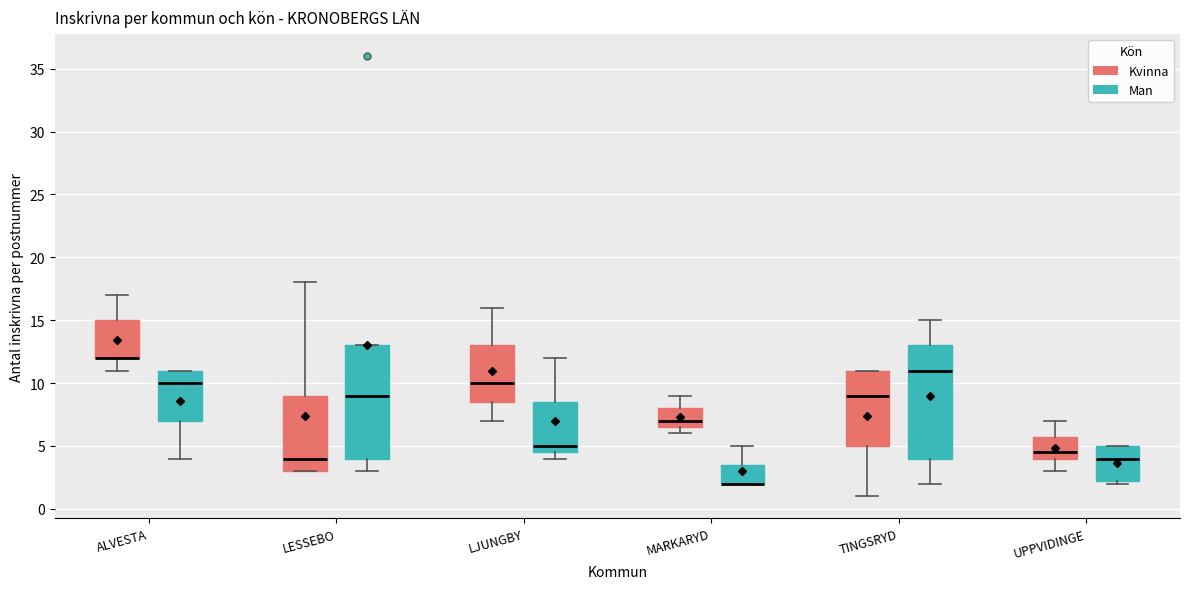

Reading left to right, read every box against the y-axis: the position of its median line, the range the box covers, and the ends of its whiskers. The values are not printed on the chart, so give them approximately, as read against the axis.

ALVESTA (Kvinna): median 12.0 (drawn on the box's lower edge), box 12.0 to 15.0, whiskers 11.0 to 17.0
ALVESTA (Man): median 10.0, box 7.0 to 11.0, whiskers 4.0 to 11.0
LESSEBO (Kvinna): median 4.0, box 3.0 to 9.0, whiskers 3.0 to 18.0
LESSEBO (Man): median 9.0, box 4.0 to 13.0, whiskers 3.0 to 13.0
LJUNGBY (Kvinna): median 10.0, box 8.5 to 13.0, whiskers 7.0 to 16.0
LJUNGBY (Man): median 5.0, box 4.5 to 8.5, whiskers 4.0 to 12.0
MARKARYD (Kvinna): median 7.0, box 6.5 to 8.0, whiskers 6.0 to 9.0
MARKARYD (Man): median 2.0 (drawn on the box's lower edge), box 2.0 to 3.5, whiskers 2.0 to 5.0
TINGSRYD (Kvinna): median 9.0, box 5.0 to 11.0, whiskers 1.0 to 11.0
TINGSRYD (Man): median 11.0, box 4.0 to 13.0, whiskers 2.0 to 15.0
UPPVIDINGE (Kvinna): median 4.5, box 4.0 to 6.0, whiskers 3.0 to 7.0
UPPVIDINGE (Man): median 4.0, box 2.5 to 5.0, whiskers 2.0 to 5.0